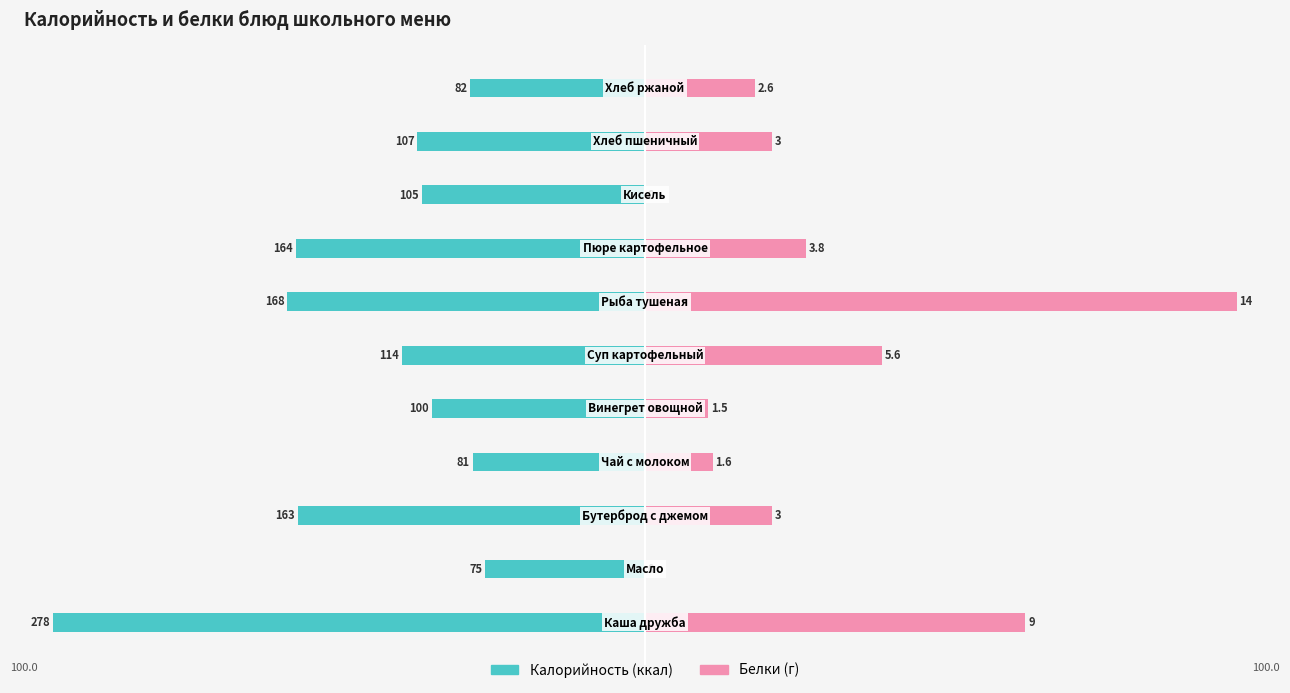

Between 4 and 6, which series saw the biggest shift?

Белки